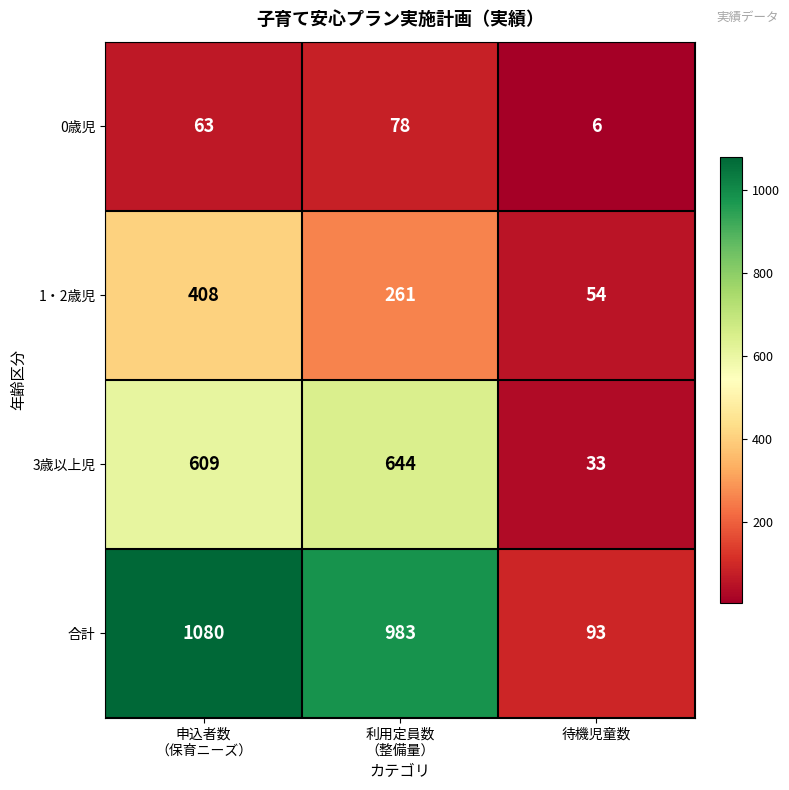

Which series has the widest spread of values?

合計